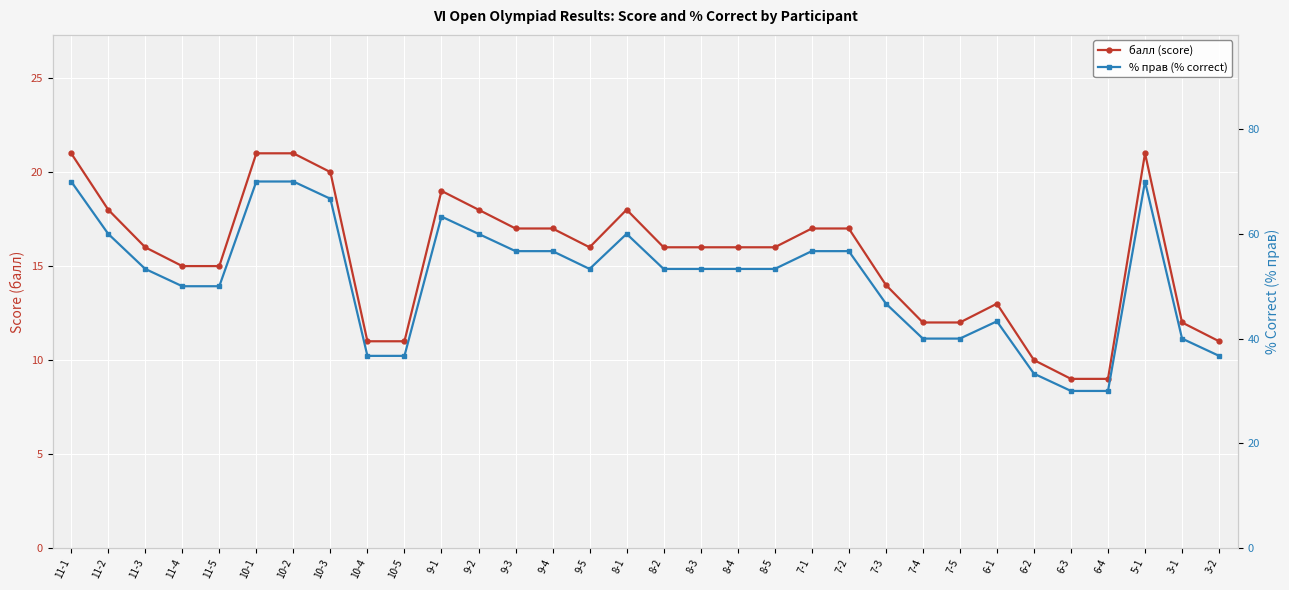

Is the value of балл (score) at 8-4 greater than the value of % прав (% correct) at 3-1?

No